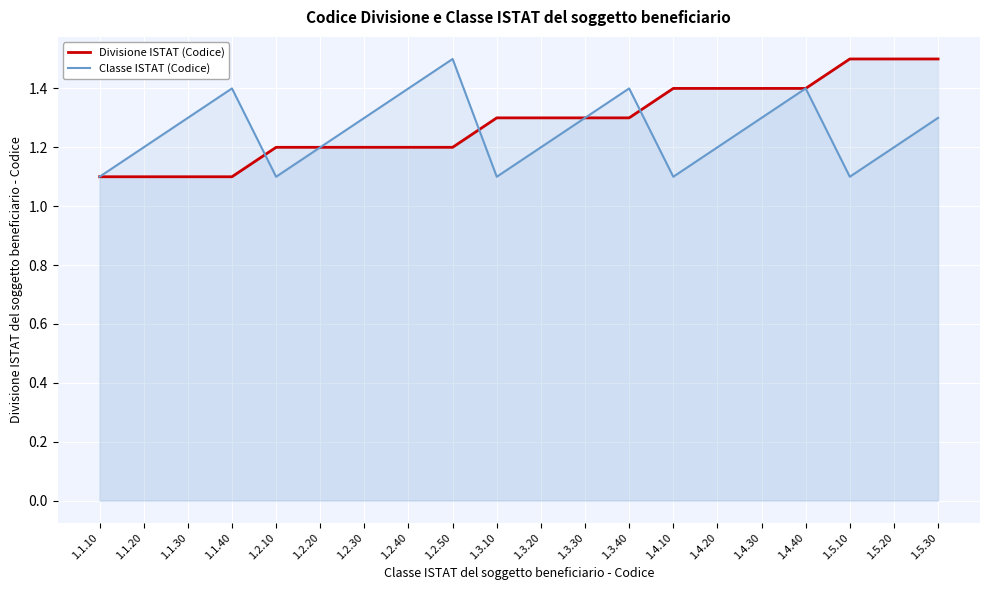

What is the label of the 19th point from the left?

1.5.20